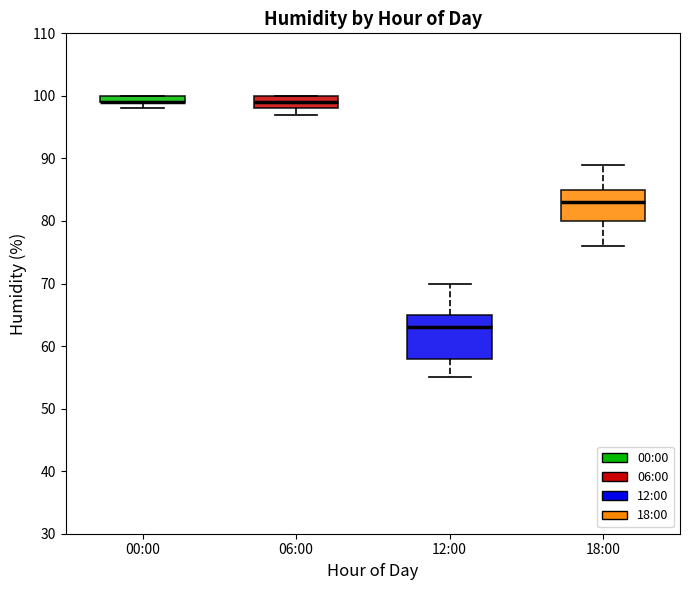

Where is the upper edge of the box for 06:00 on the y-axis? The values are not printed on the chart, so give them approximately, as read against the axis.

100